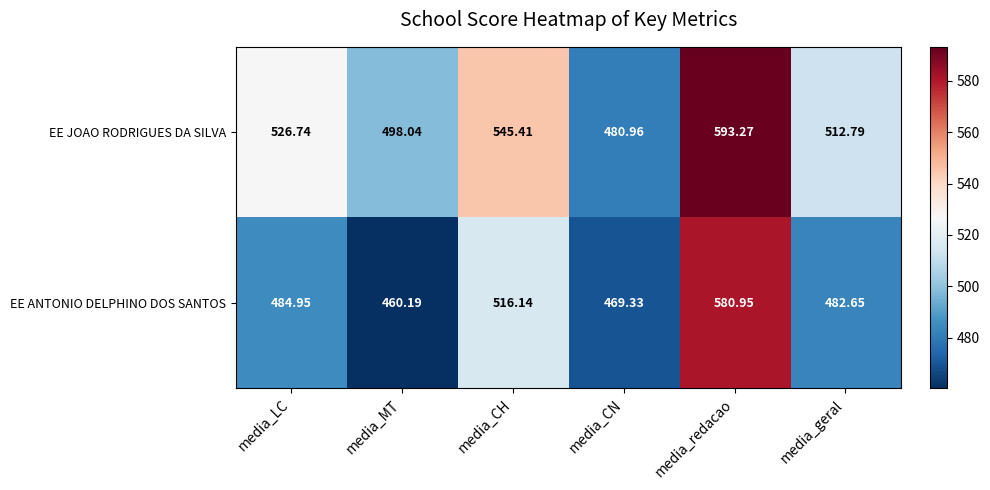

At media_redacao, list the series in order from smallest to largest.

EE ANTONIO DELPHINO DOS SANTOS, EE JOAO RODRIGUES DA SILVA